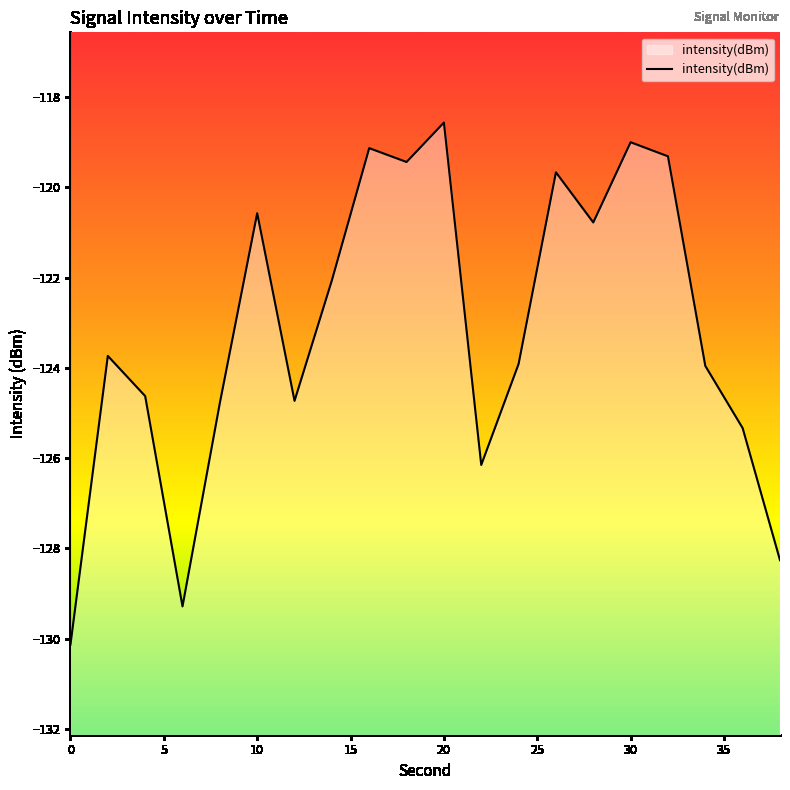

Reading left to right, transcribe all the data shown in this chart.

-130.1	-123.7	-124.6	-129.3	-124.8	-120.6	-124.7	-122.1	-119.1	-119.4	-118.6	-126.2	-123.9	-119.7	-120.8	-119.0	-119.3	-124.0	-125.3	-128.3